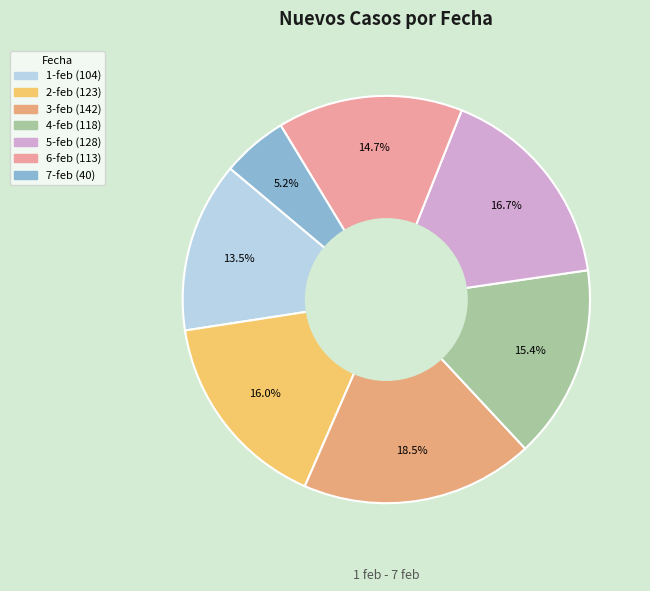

Is 1-feb the majority of the pie?

No